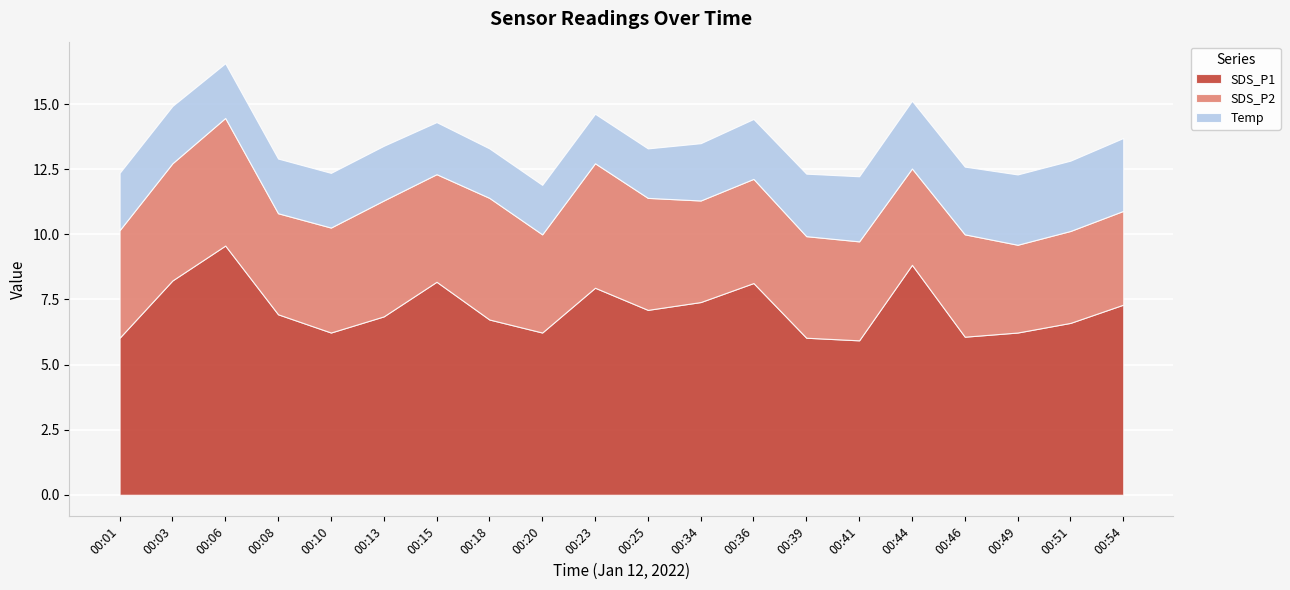

At which category is the sum across all series the highest?

00:06